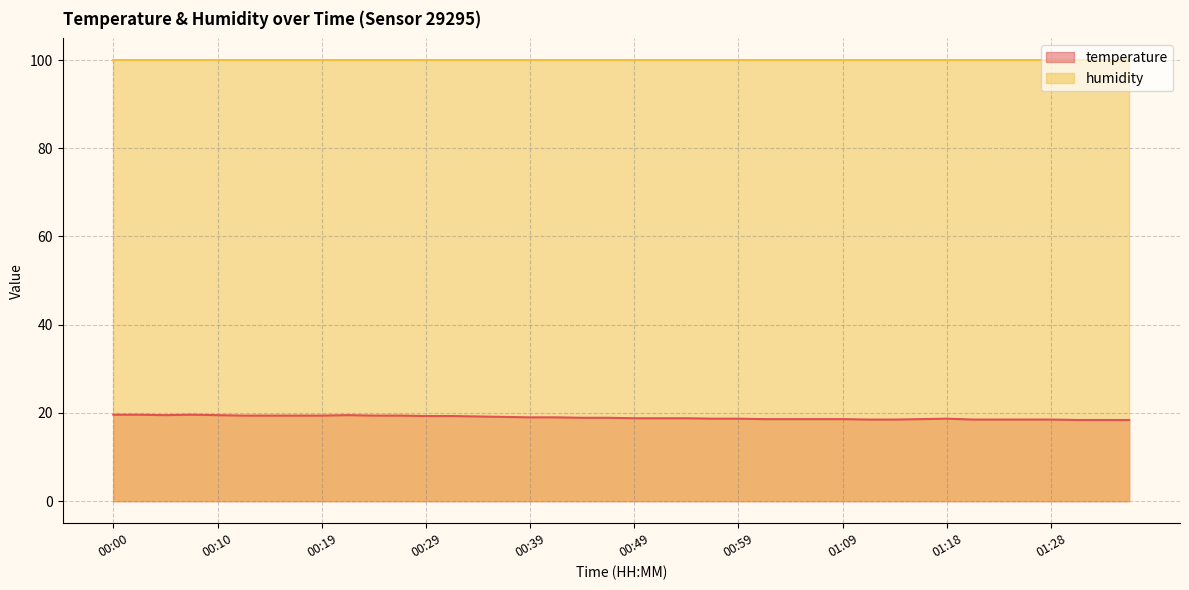

At which category does the chart reach its minimum across all series?

01:31